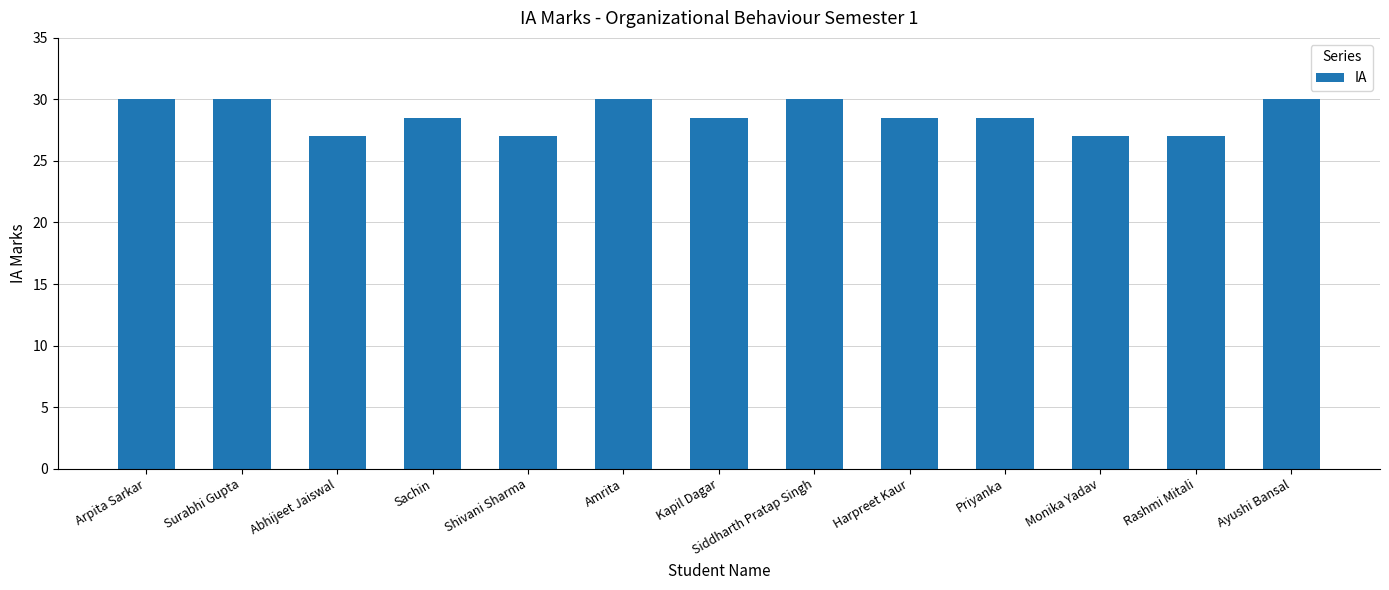

What is the label of the 10th bar from the right?

Sachin